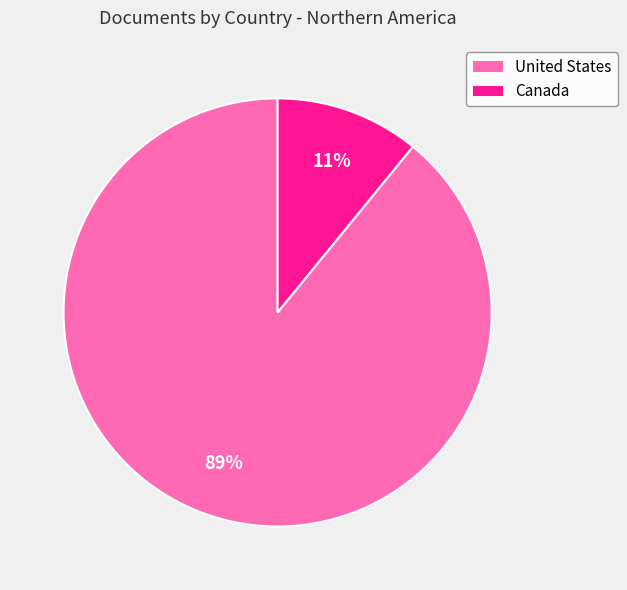

How many slices are in this pie chart?

2